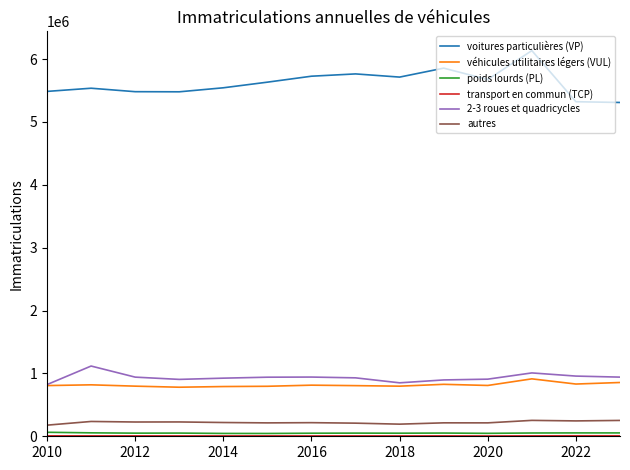

Which series has the largest total across all categories?

voitures particulières (VP)